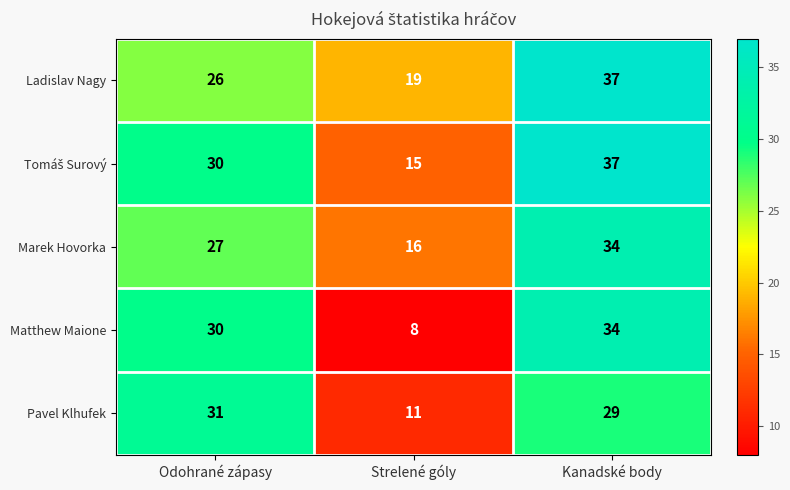

What is the average value of the Pavel Klhufek series?

24